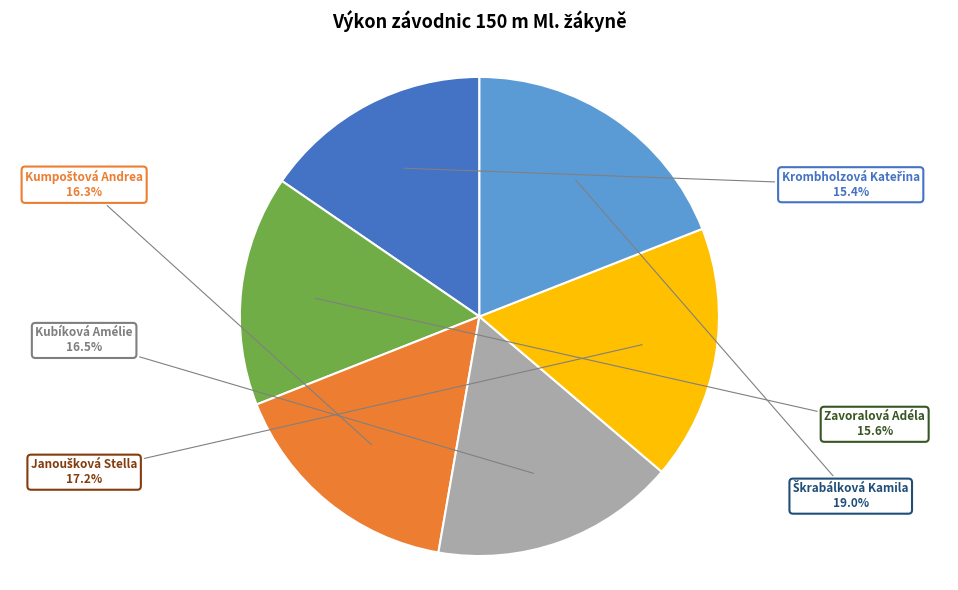

What is the ratio of the value at Kubíková Amélie to the value at Zavoralová Adéla?

1.1